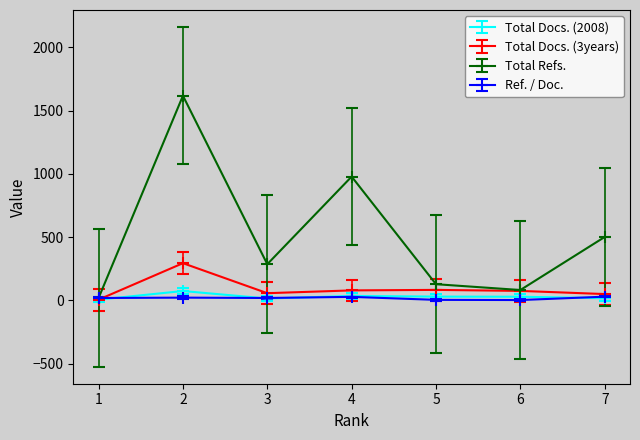

Which series has the largest total across all categories?

Total Refs.